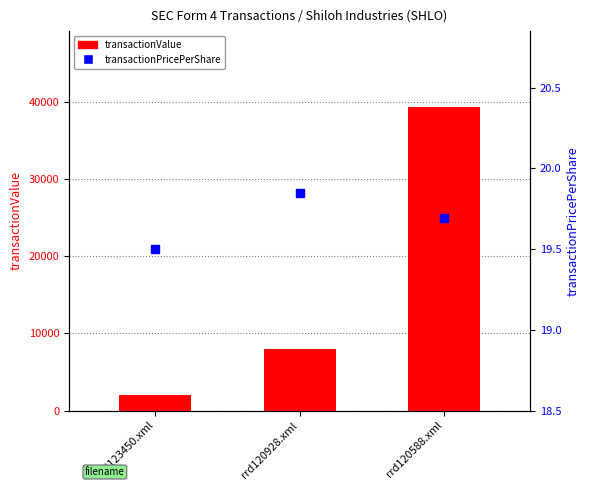

What is the total value across all series at rrd120588.xml?

39399.7